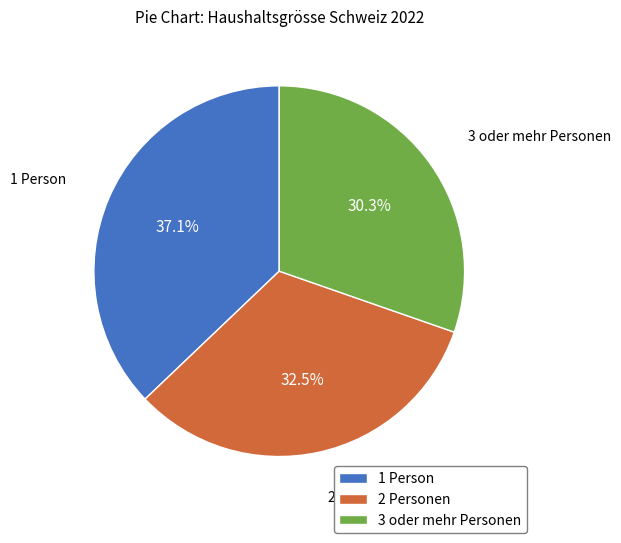

Does 2 Personen account for over 50% of the chart?

No